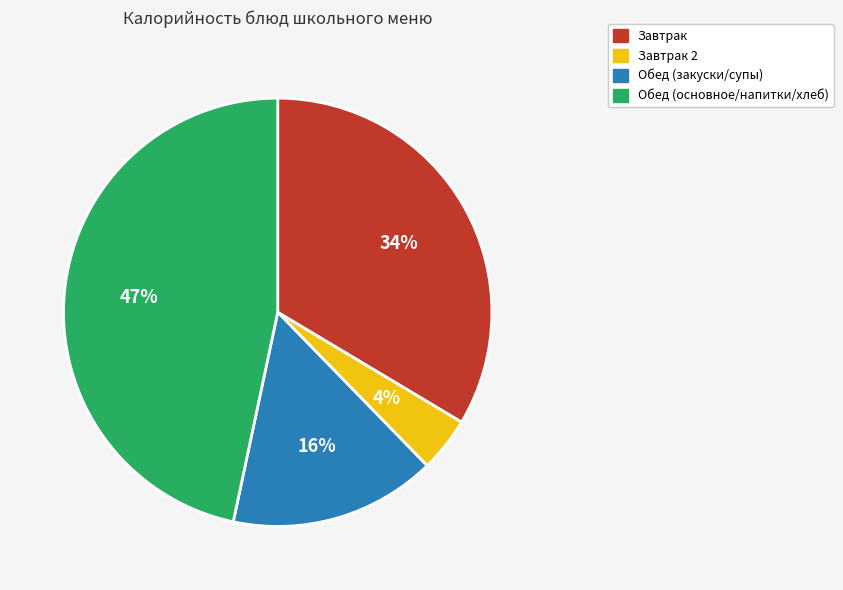

Does any single category account for the majority?

No